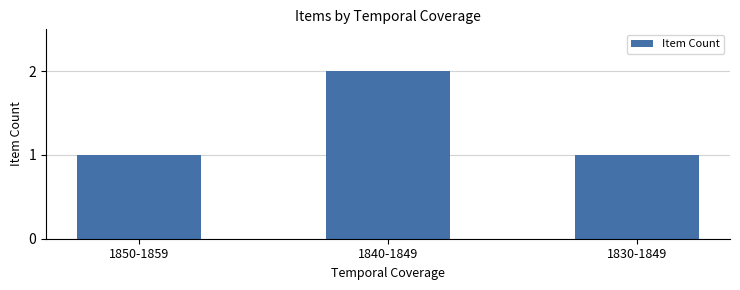

What is the greatest value displayed?

2